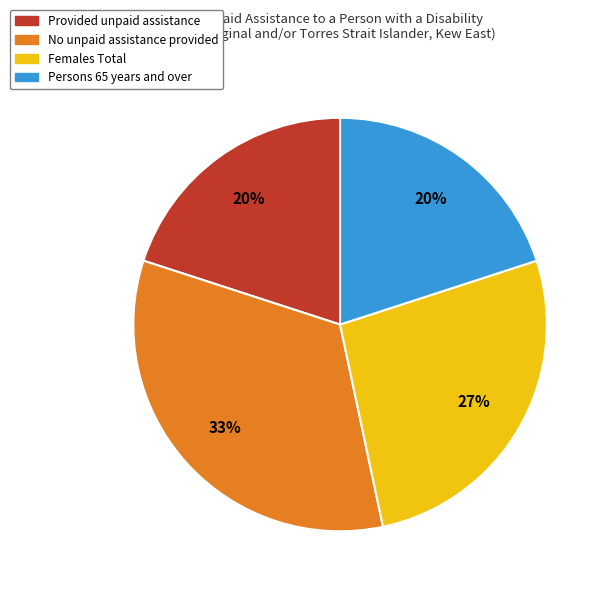

The Females Total slice represents 27% of the pie. True or false?

True